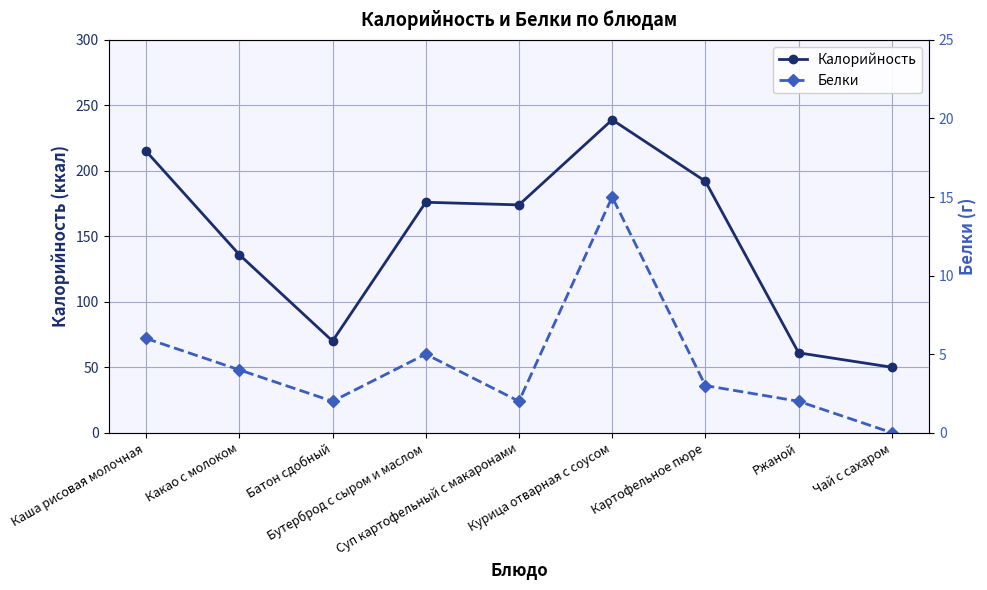

True or false: Белки and Калорийность intersect in this chart.

False